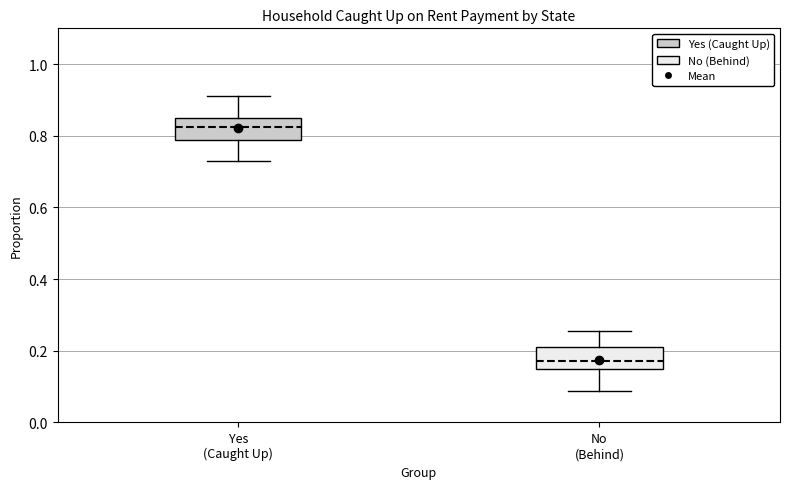

Reading left to right, read every box against the y-axis: the position of its median line, the range the box covers, and the ends of its whiskers. The values are not printed on the chart, so give them approximately, as read against the axis.

Yes (Caught Up): median 0.82, box 0.78 to 0.84, whiskers 0.72 to 0.92
No (Behind): median 0.18, box 0.14 to 0.20, whiskers 0.08 to 0.26